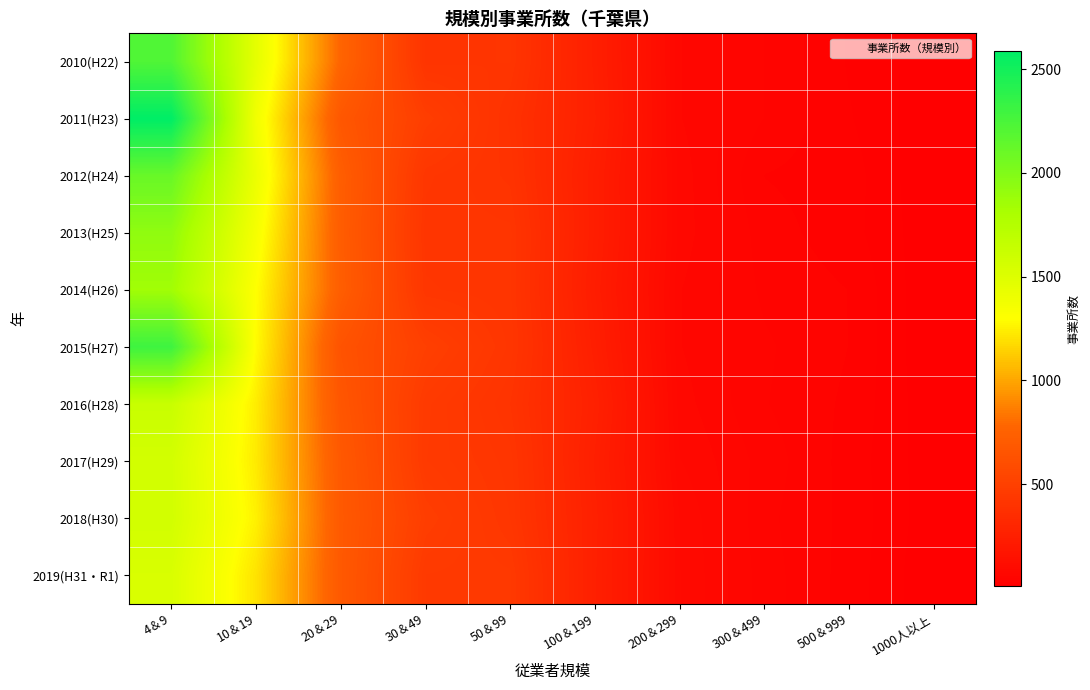

What is the total value across all series at 10＆19?

13127